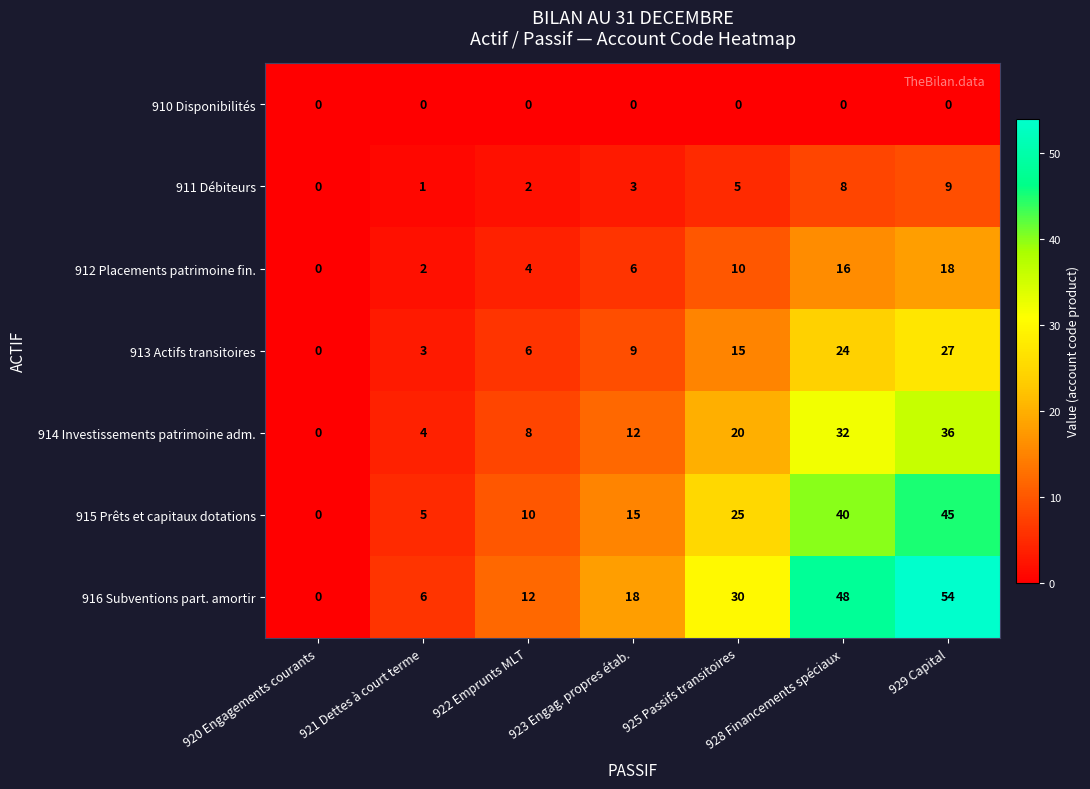

The value of 914 Investissements patrimoine adm. at 925 Passifs transitoires is 28. True or false?

False